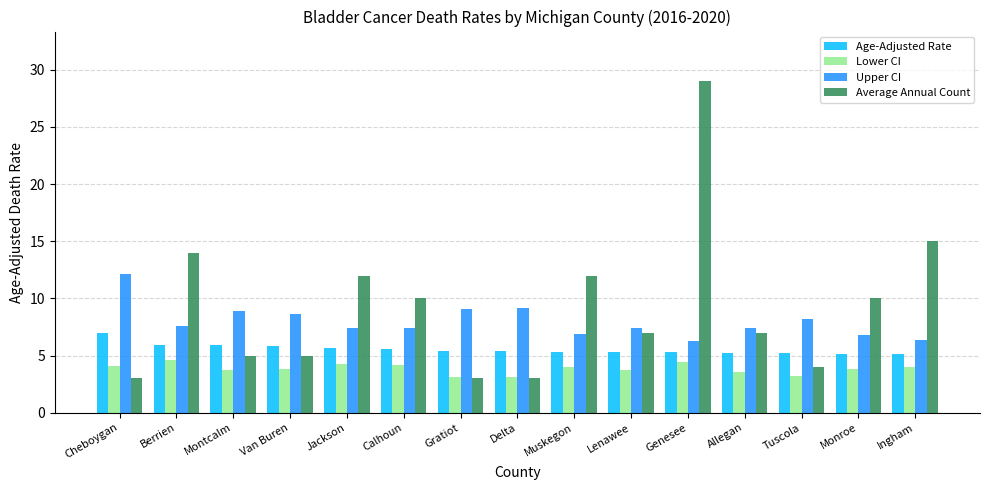

The value of Upper CI at Ingham is 6.4. True or false?

True